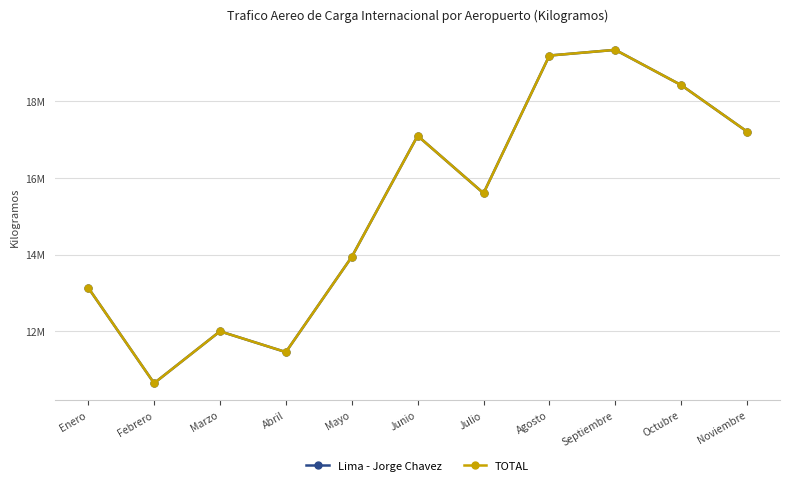

Which category has the highest value across all series?

Septiembre